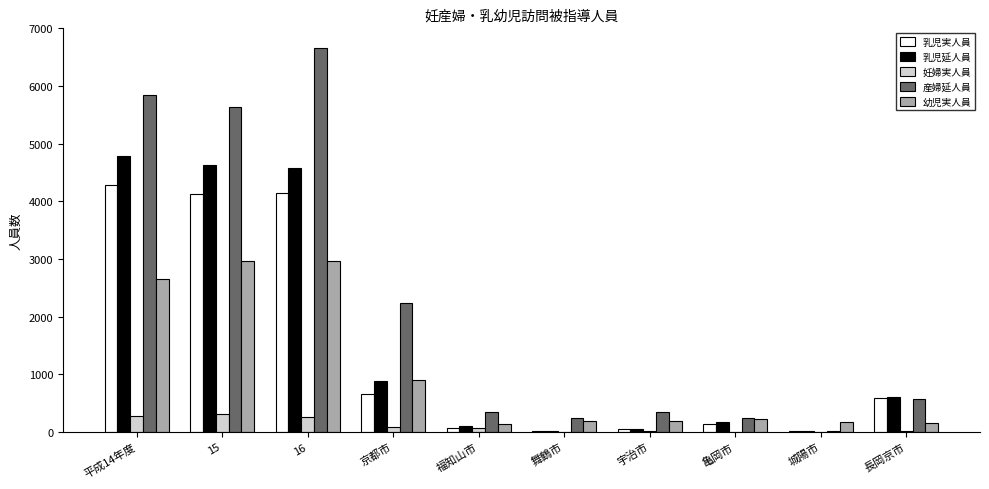

Is it true that 幼児実人員 equals 216 at 亀岡市?

True